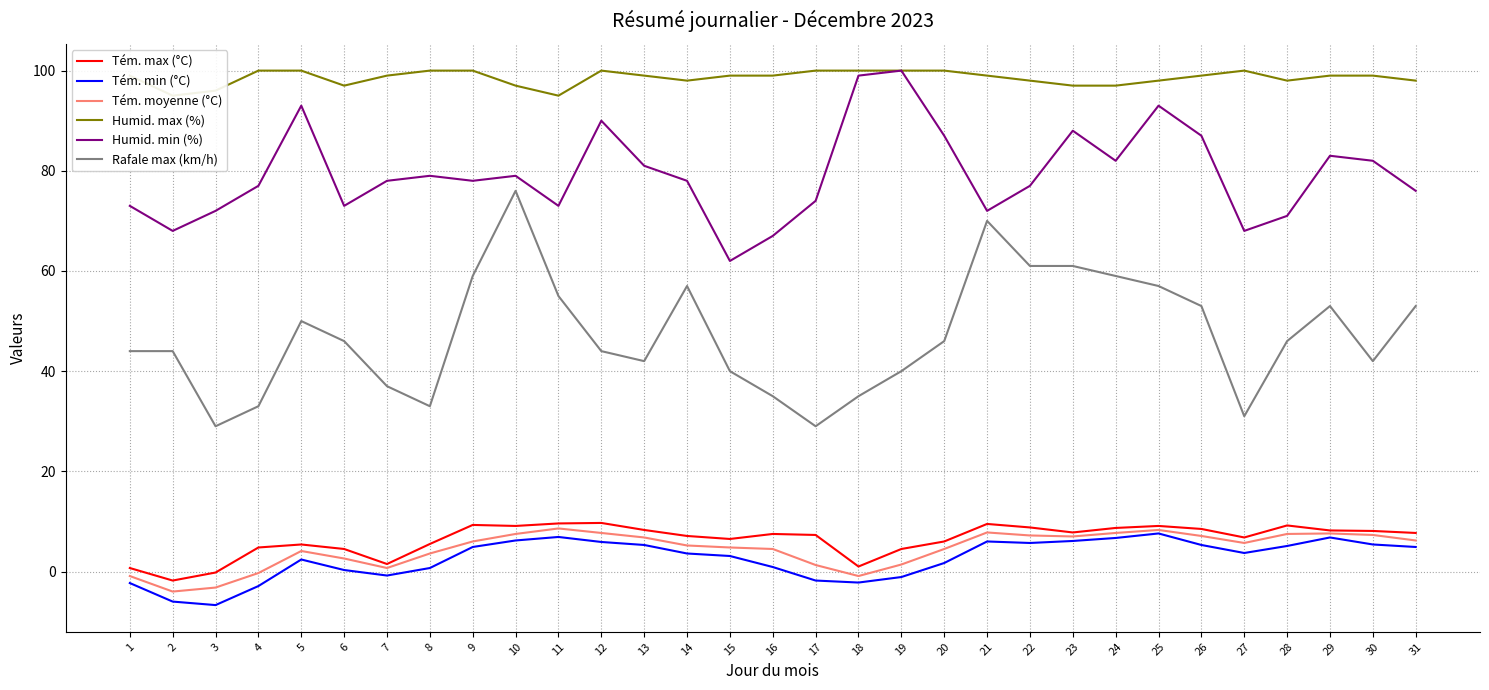

What is the approximate value of Humid. min (%) at 6?

73.0